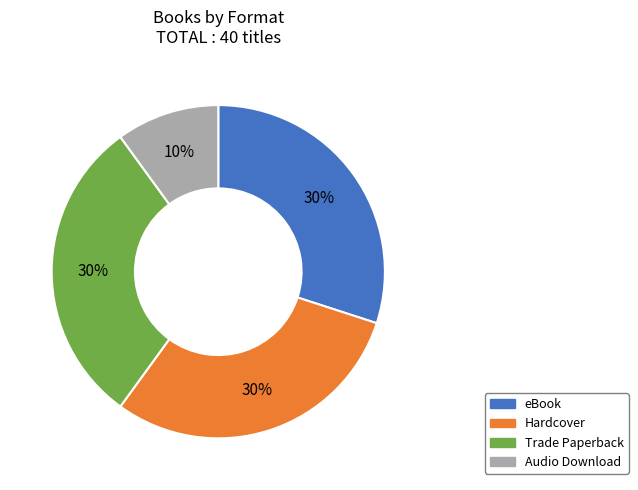

To the nearest percent, what is the average slice percentage?

25%